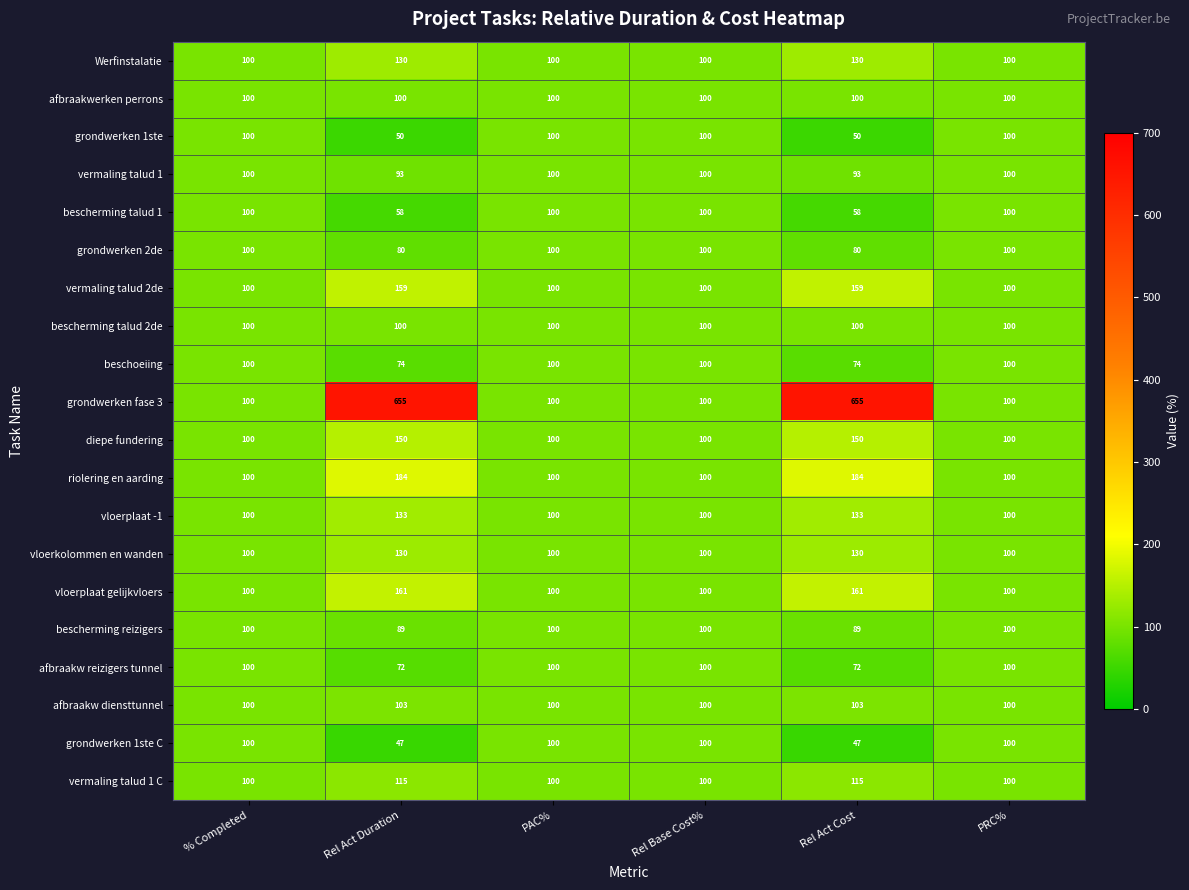

Which series has the largest total across all categories?

grondwerken fase 3